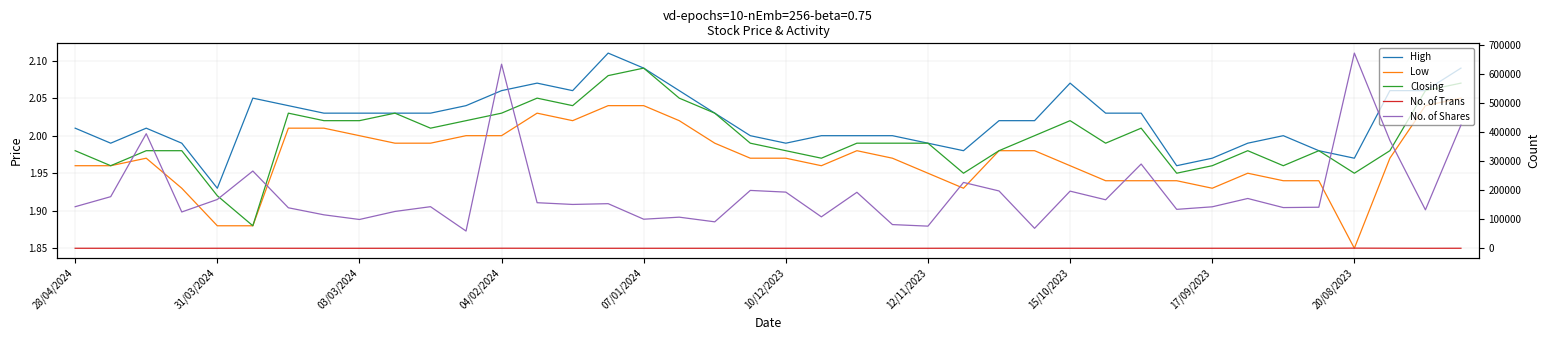

What is the average value of the Closing series?

2.0